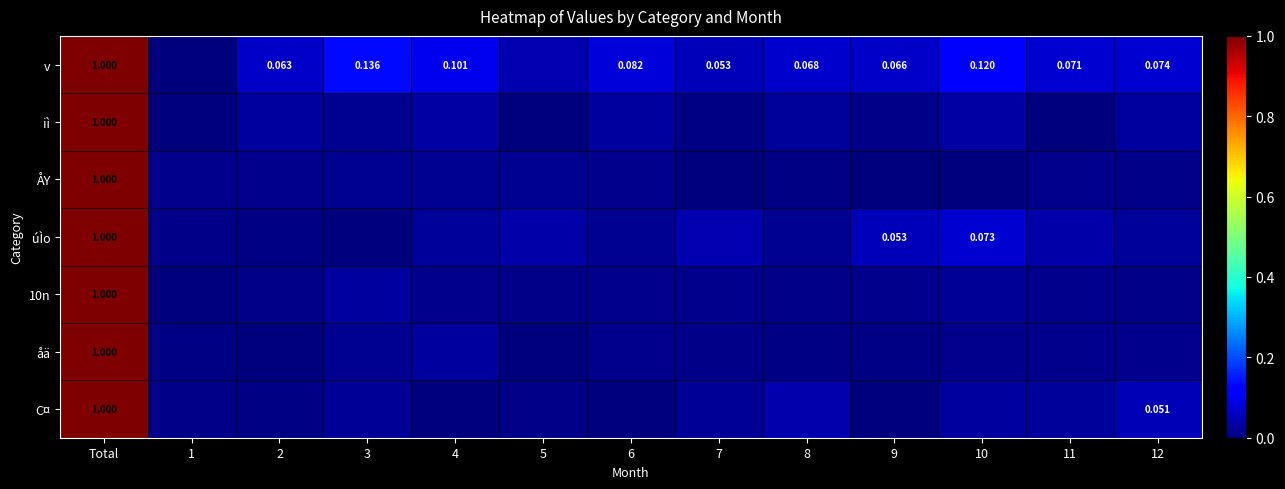

How many values in iì are above zero?

12